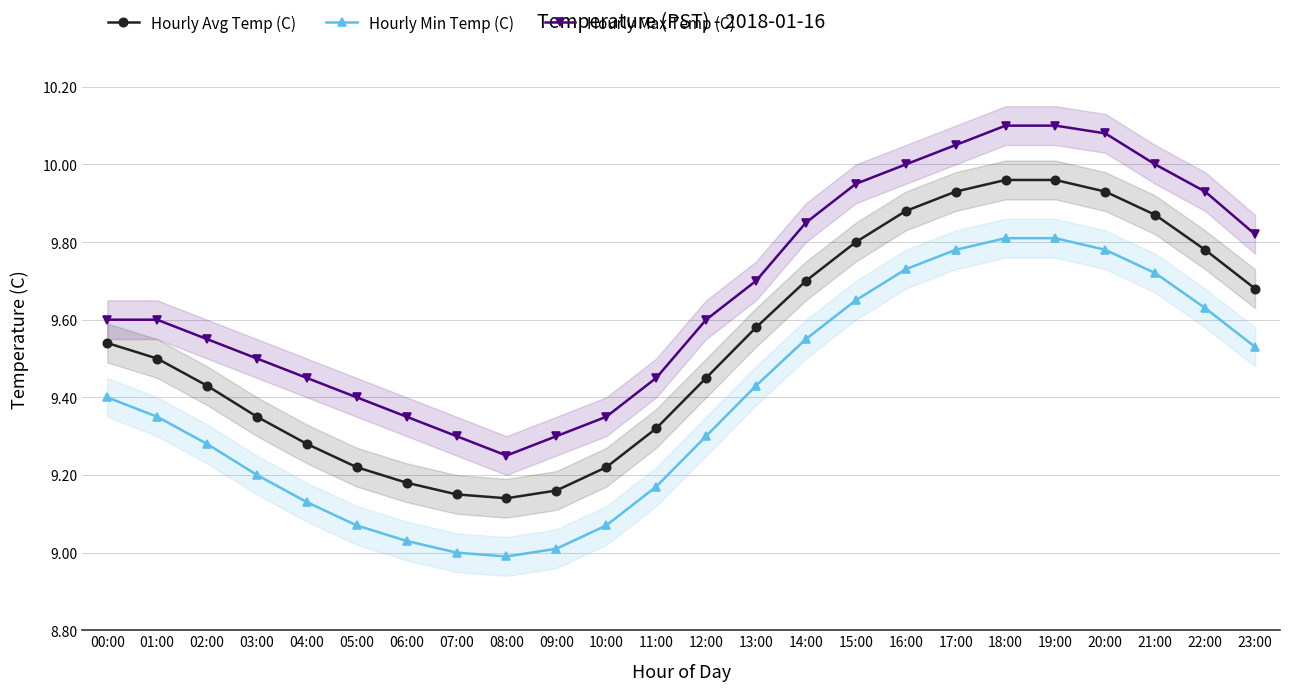

Rank the series by their average value, from highest to lowest.

Hourly Max Temp (C), Hourly Avg Temp (C), Hourly Min Temp (C)